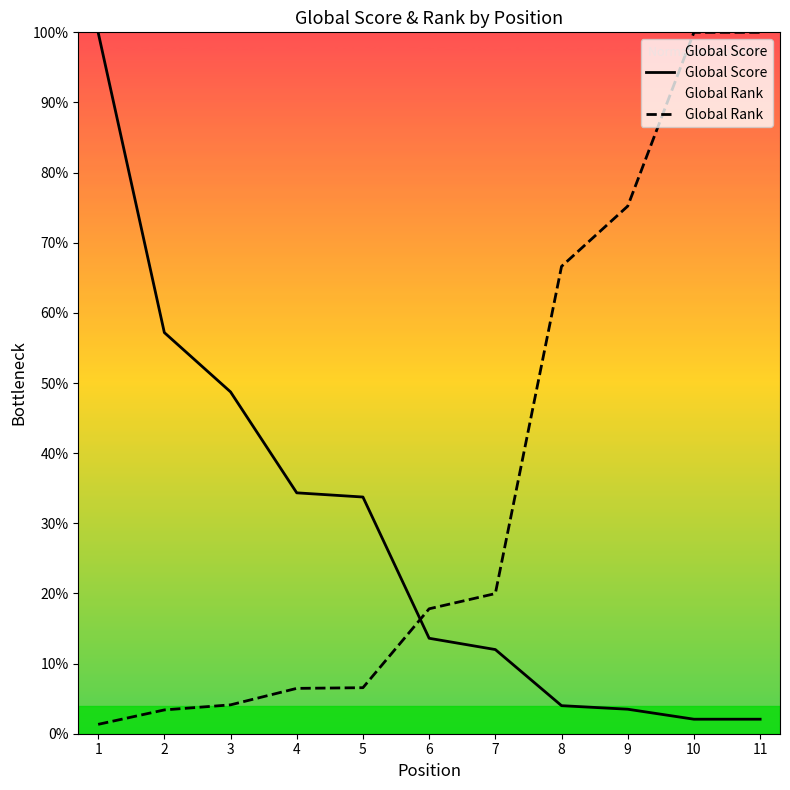

Rank the series at 2 from lowest to highest value.

Global Rank, Global Score